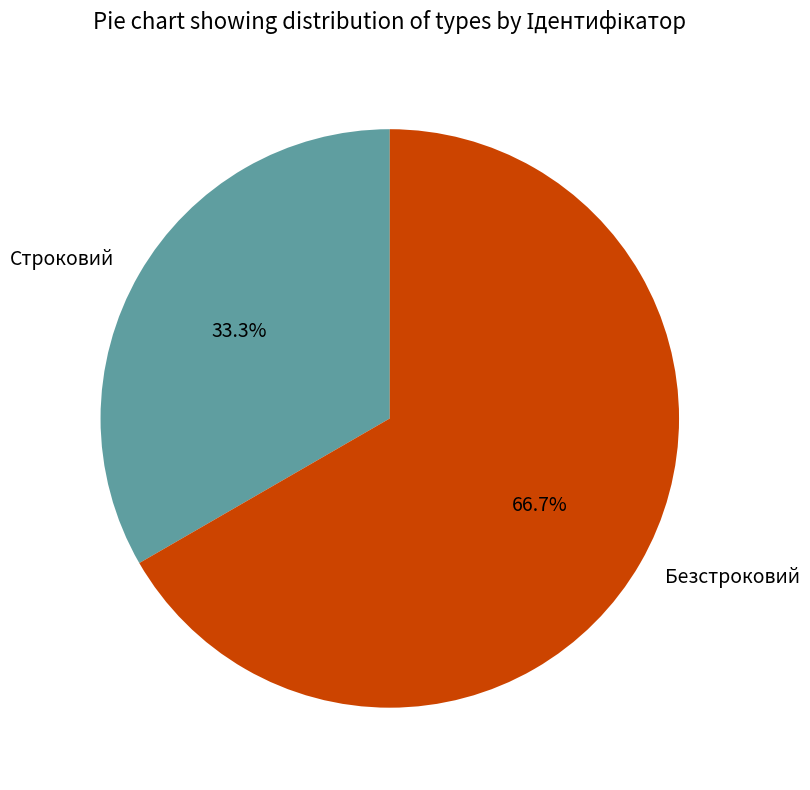

Count the number of slices in the pie.

2